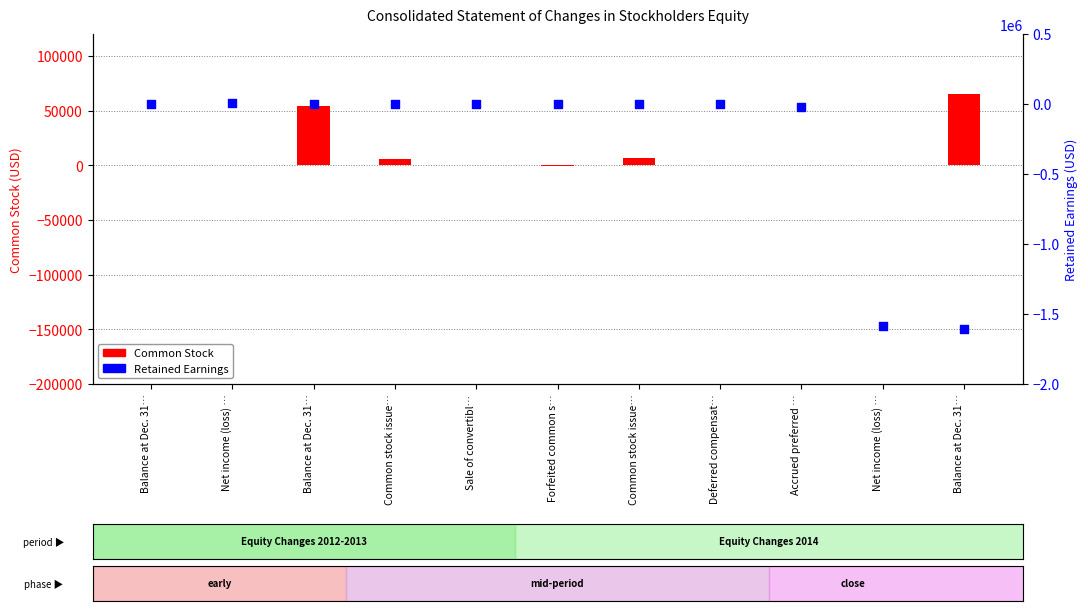

At how many categories does at least one series exceed -1124854?

11